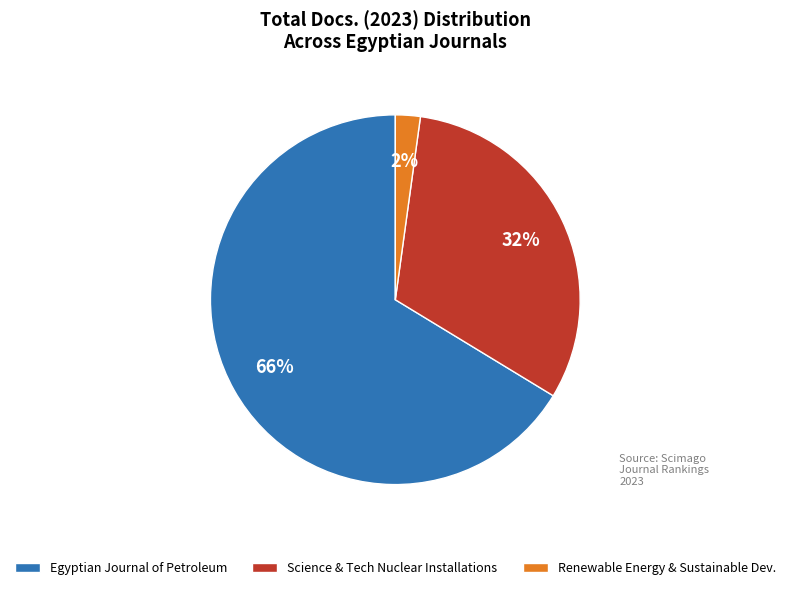

To the nearest percent, what is the combined percentage of Science & Tech Nuclear Installations and Egyptian Journal of Petroleum?

98%